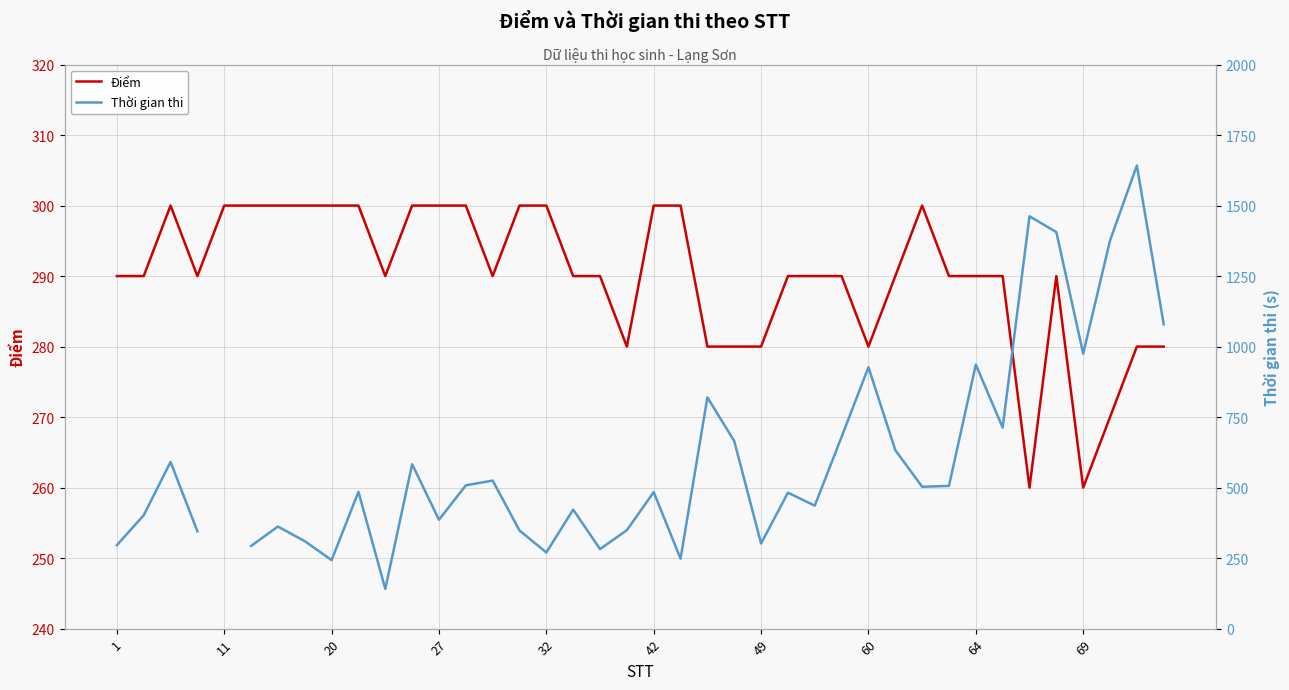

What is the lowest value of the Điểm series?

260